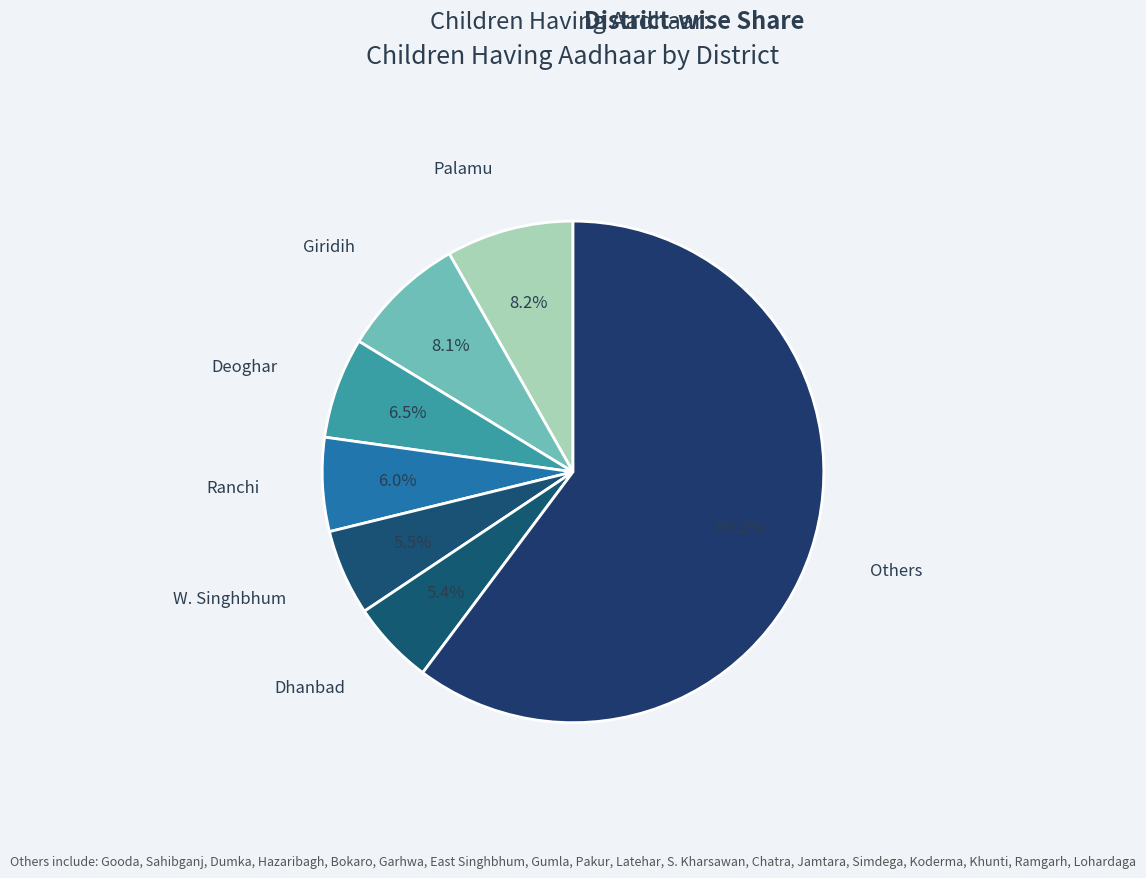

How many segments does this pie chart have?

7